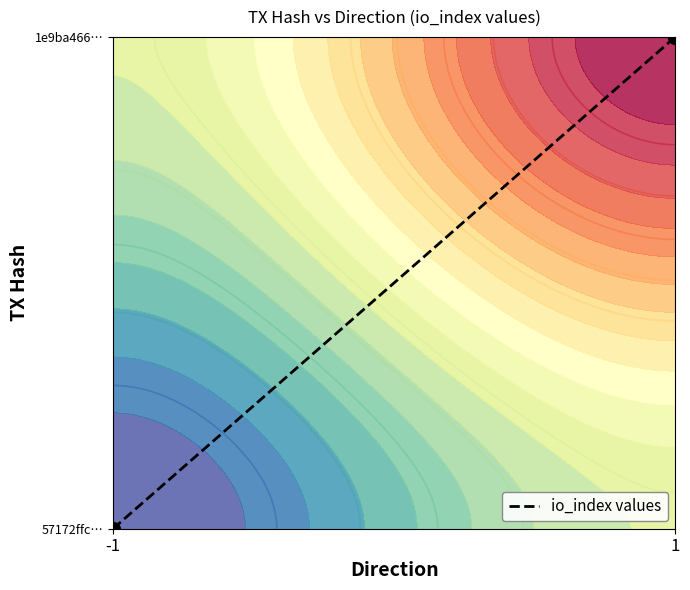

What is the sum of the values at 1 and -1?

1